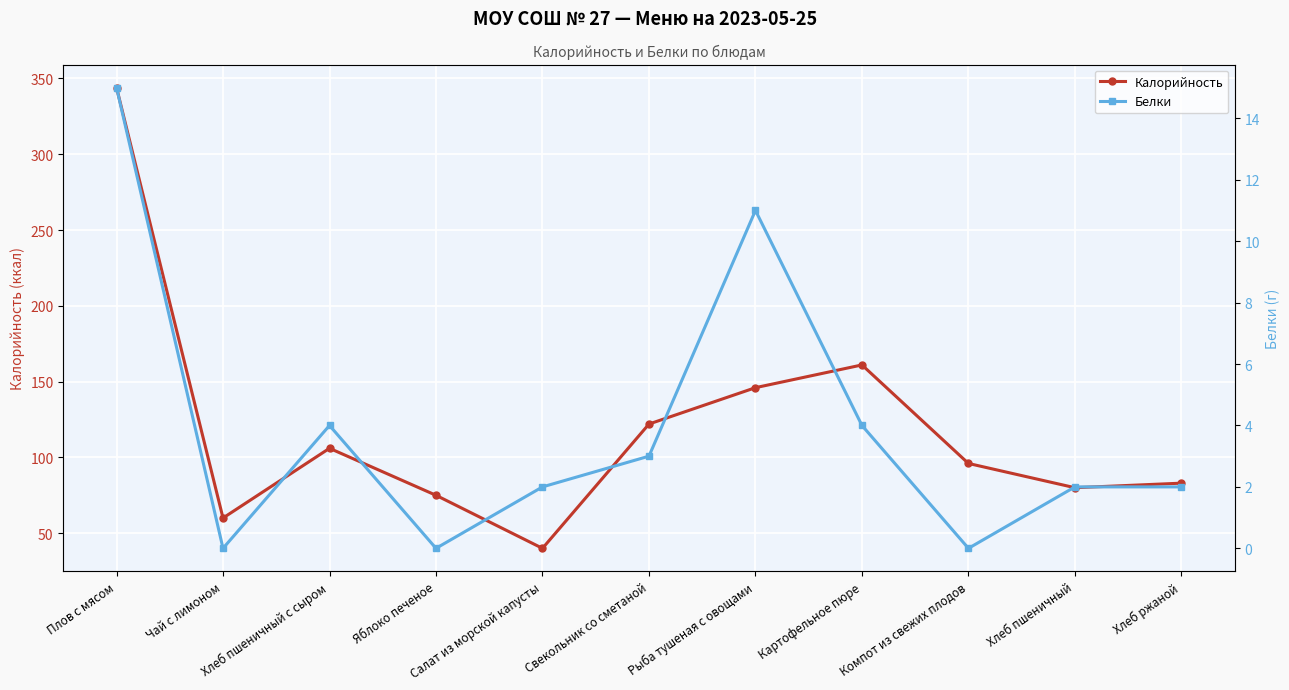

Which category has the lowest value in the Калорийность series?

Салат из морской капусты